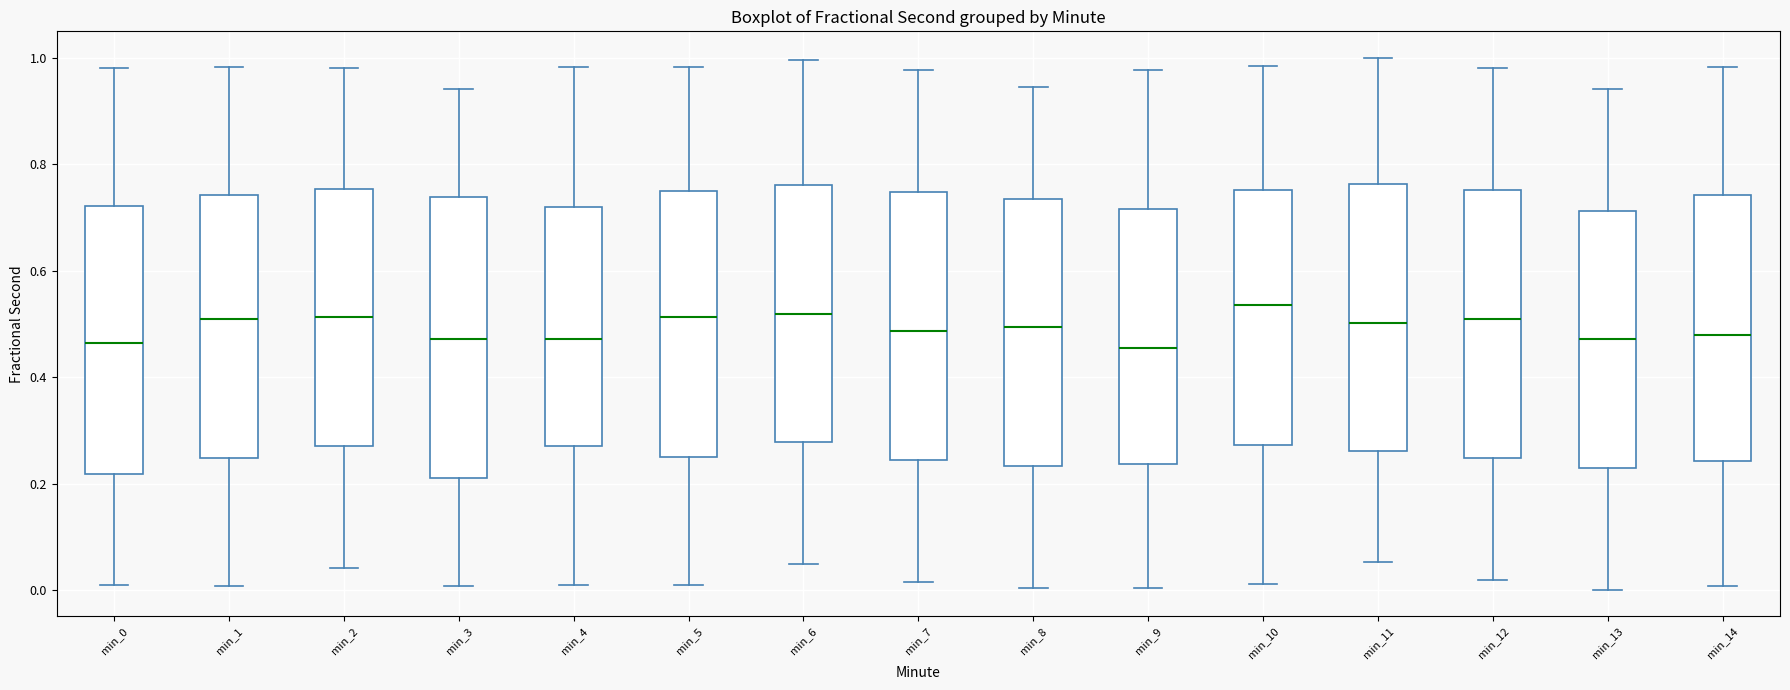

Where is the upper edge of the box for min_1 on the y-axis? The values are not printed on the chart, so give them approximately, as read against the axis.

0.74